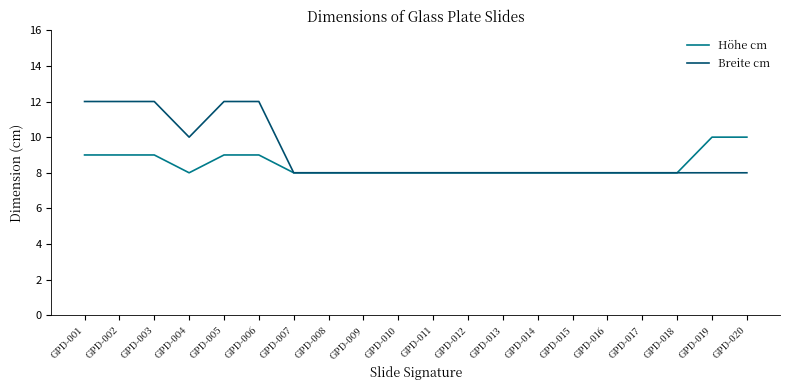

The value of Höhe cm at GPD-016 is 8. True or false?

True